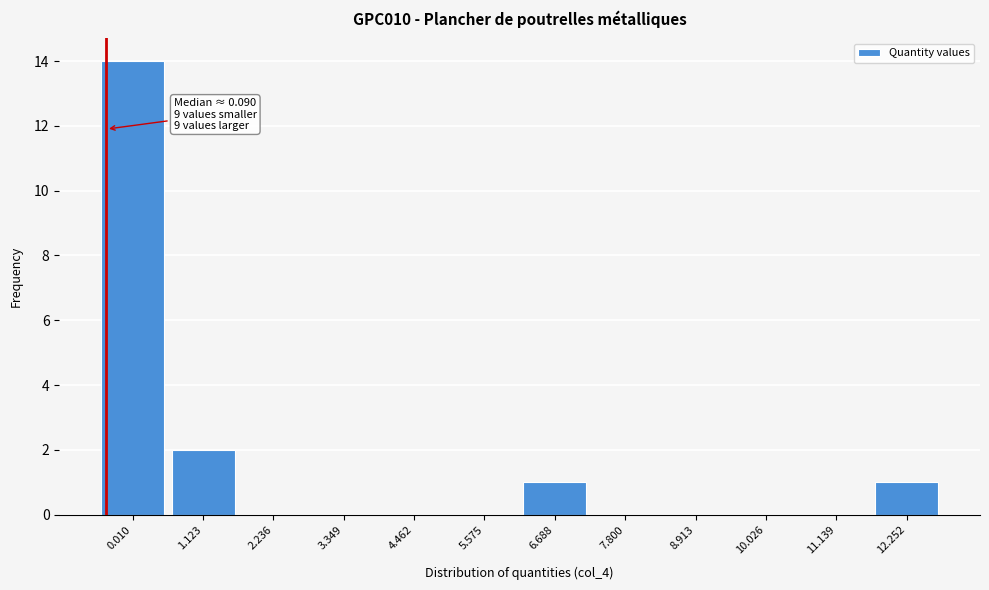

Reading right to left, transcribe all the data shown in this chart.

12.252=1	11.139=0	10.026=0	8.913=0	7.800=0	6.688=1	5.575=0	4.462=0	3.349=0	2.236=0	1.123=2	0.010=14